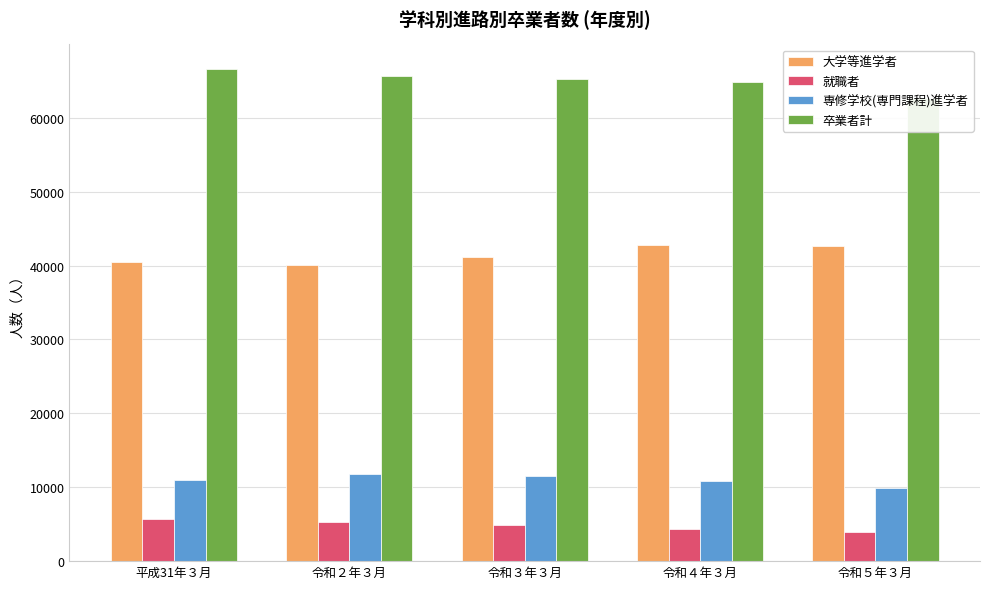

Count the number of categories in the chart.

5